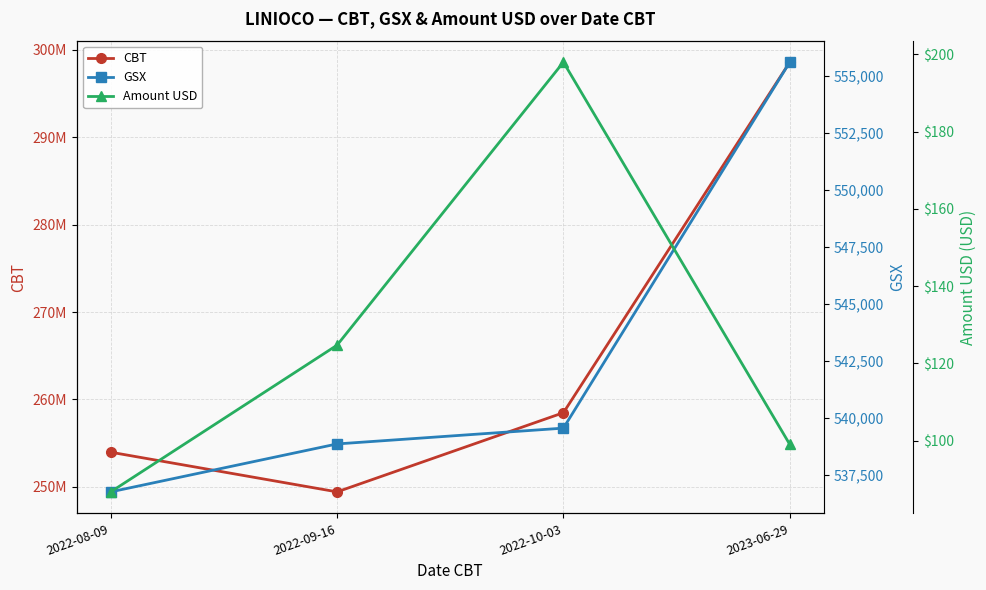

At which category does Amount USD reach its first local peak?

2022-10-03